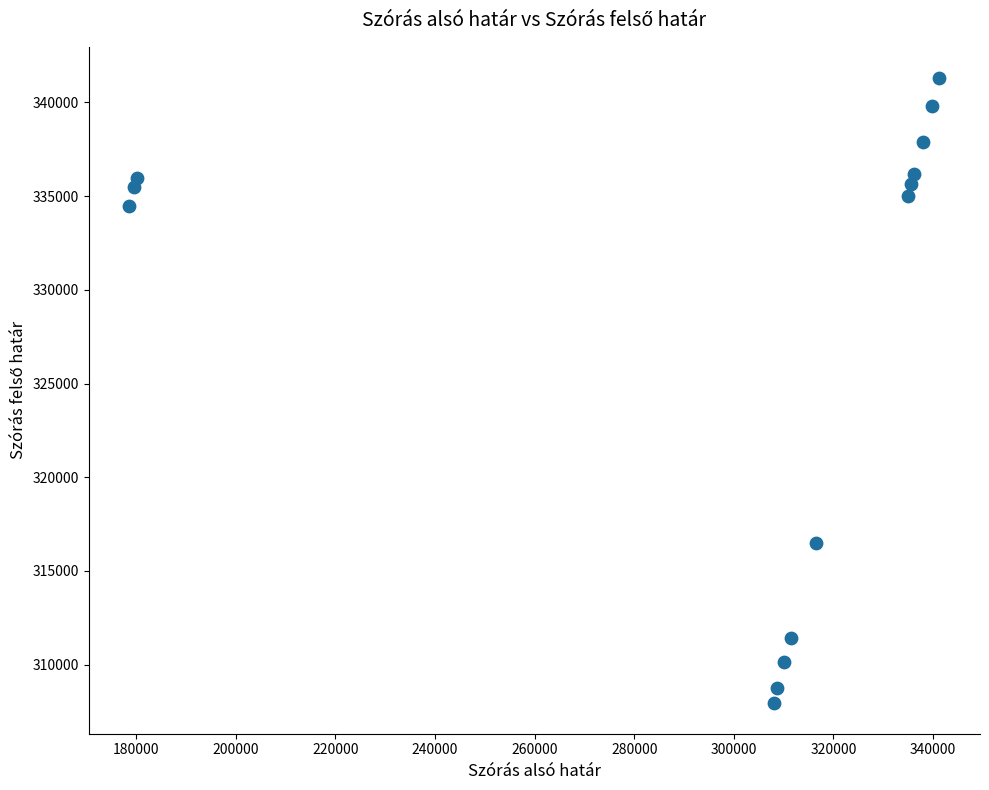

What Y value in the scatter plot is closest to 324640?

316468